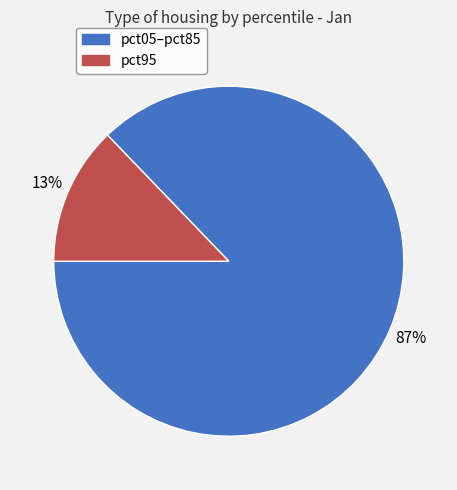

Is there a majority slice in this chart?

Yes